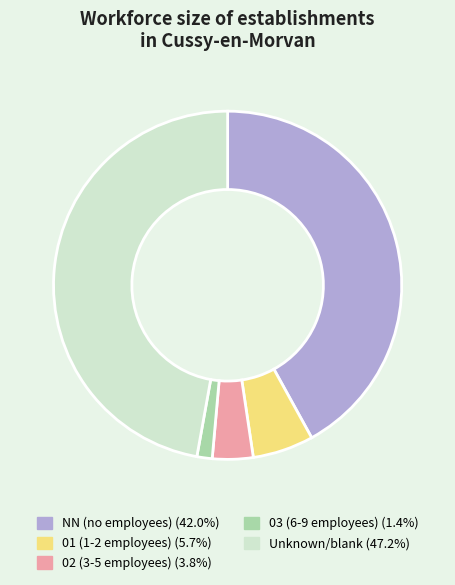

Is there a majority slice in this chart?

No